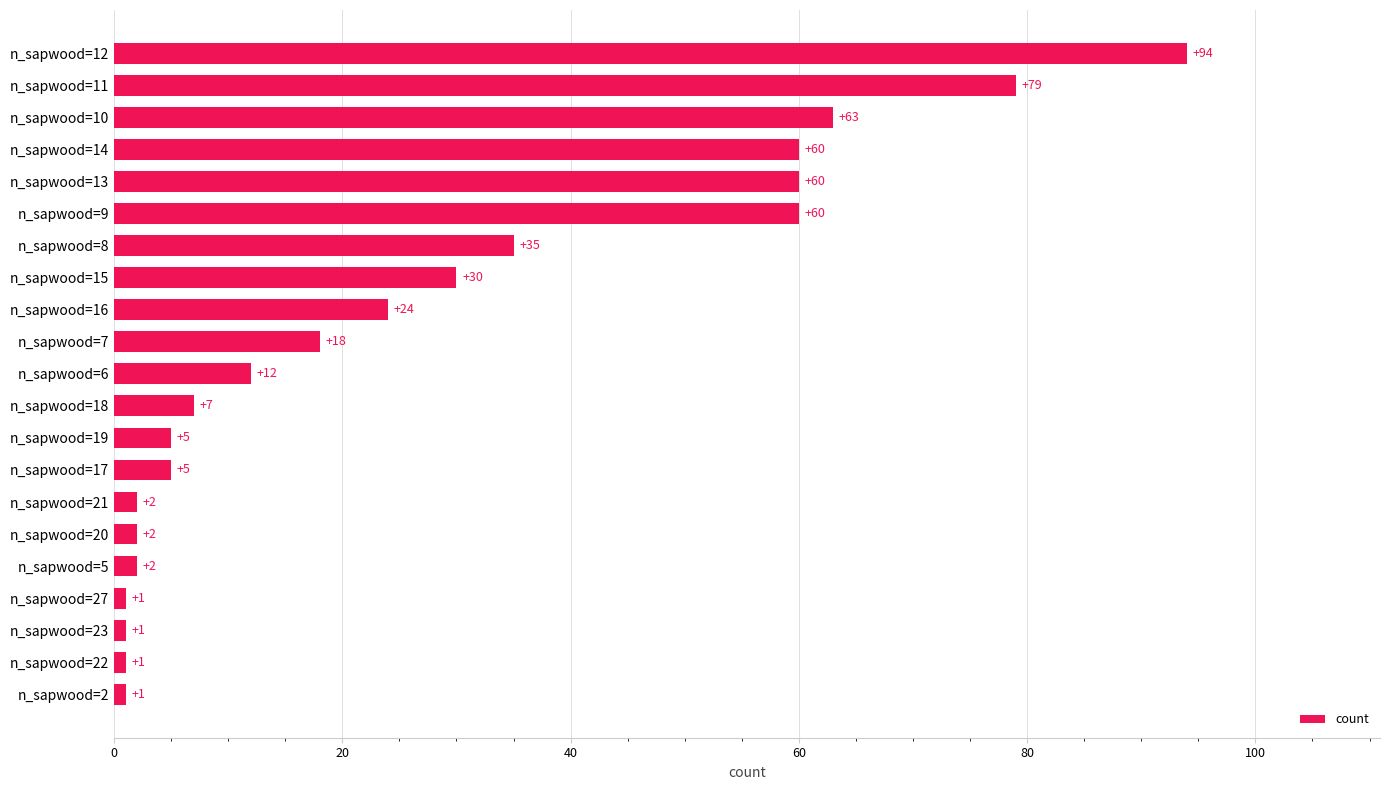

Where is the data nearest to the value 47?

n_sapwood=8